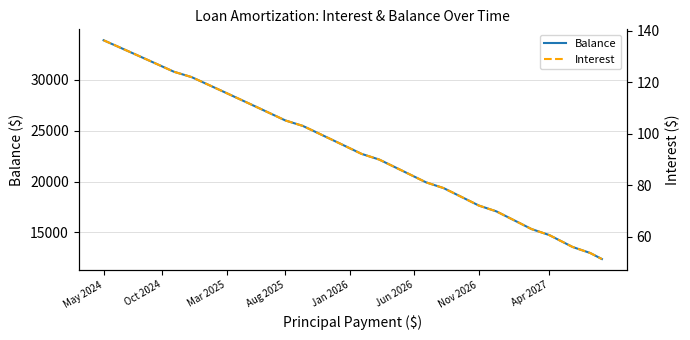

True or false: Balance has more than 2 interior local peaks.

False